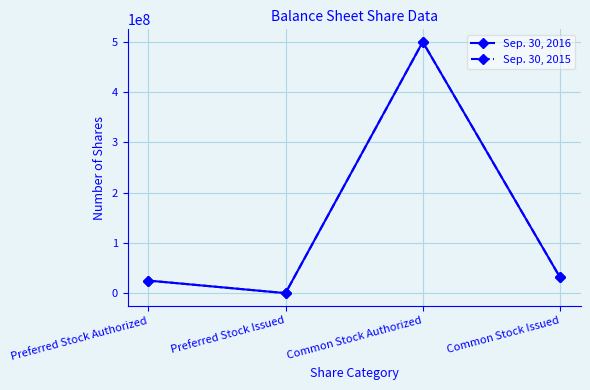

Is this an area chart (filled region under the line)?

No